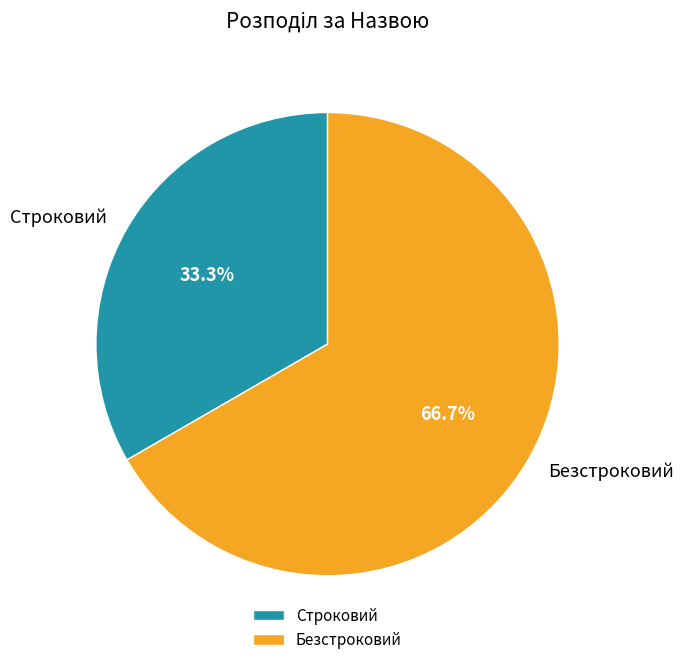

Which has a higher value, Безстроковий or Строковий?

Безстроковий